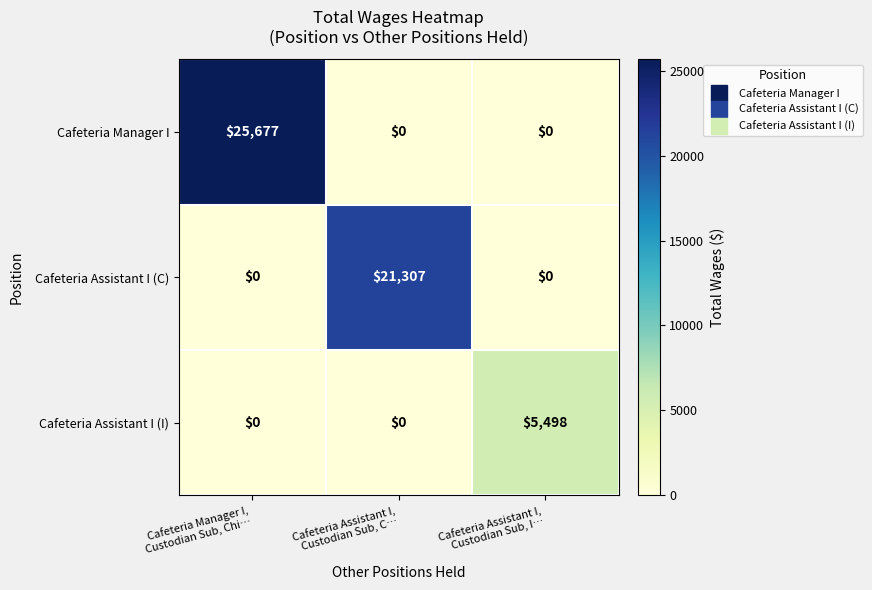

Reading left to right, extract all data points from this chart.

Cafeteria Manager I: 25677	0	0
Cafeteria Assistant I (C): 0	21307	0
Cafeteria Assistant I (I): 0	0	5498